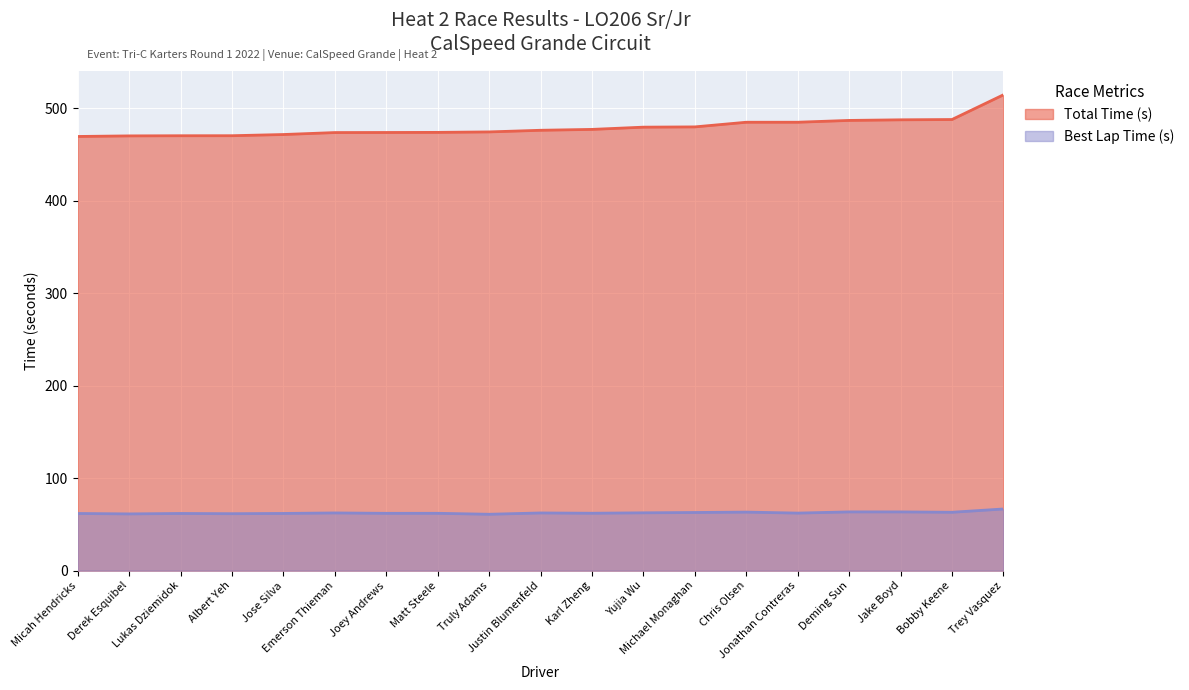

How many lines are shown in the chart?

2